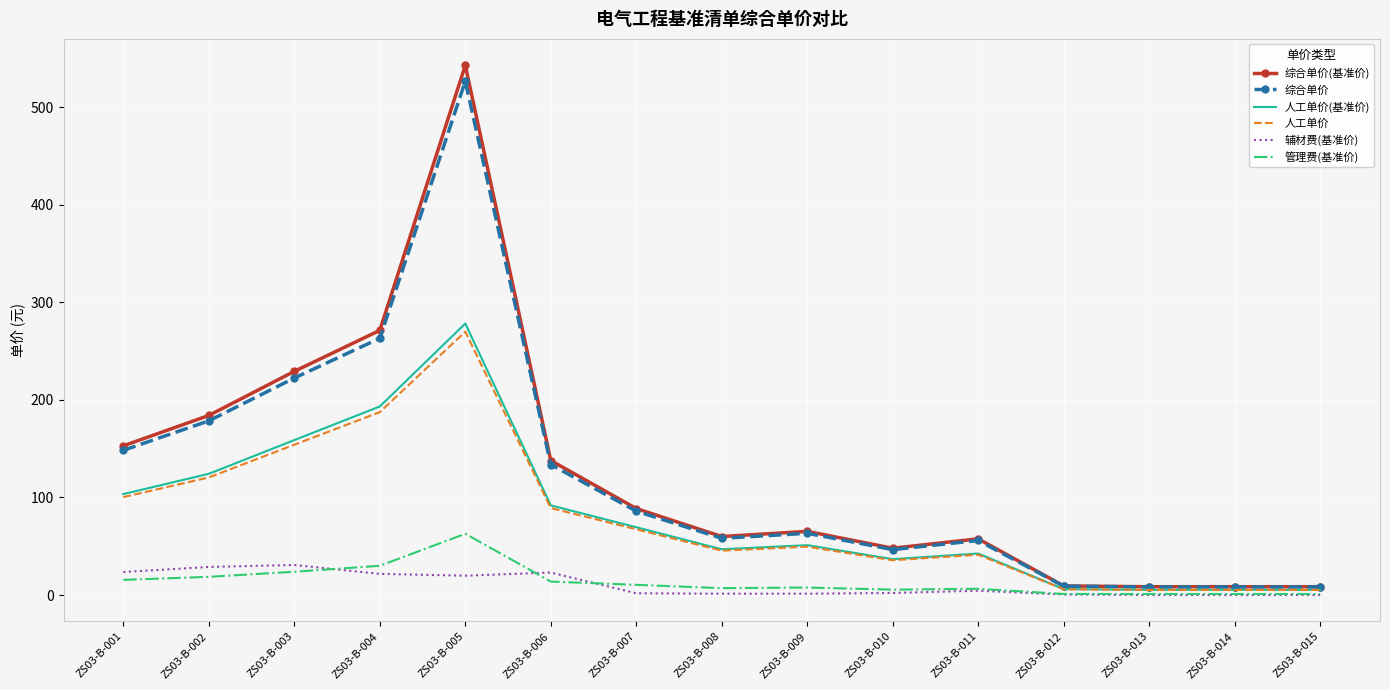

Between ZS03-B-005 and ZS03-B-012, which series saw the biggest shift?

综合单价(基准价)